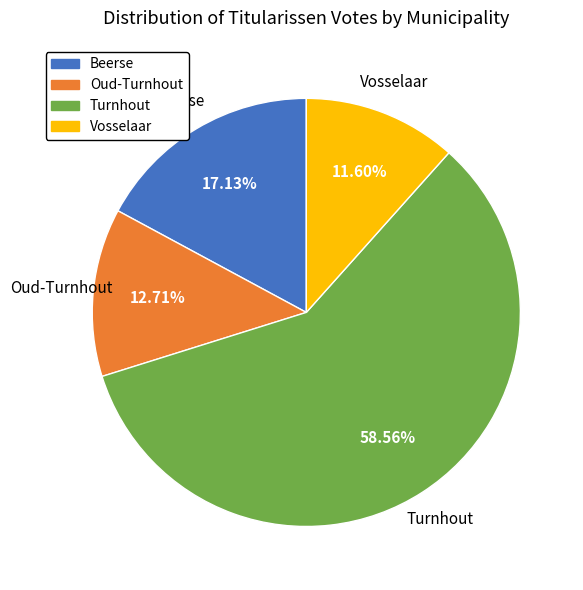

Combined, do Vosselaar and Turnhout account for over 50%?

Yes